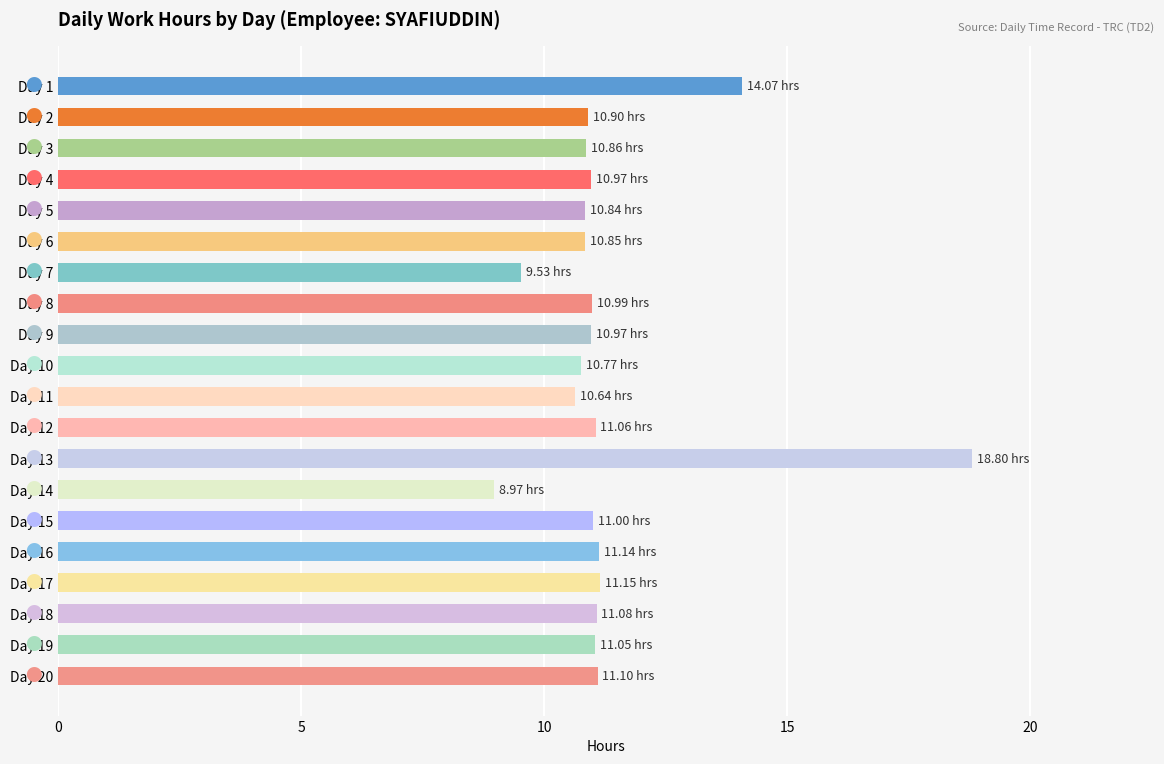

Approximately how many times larger is the value at Day 13 compared to Day 2?

1.7